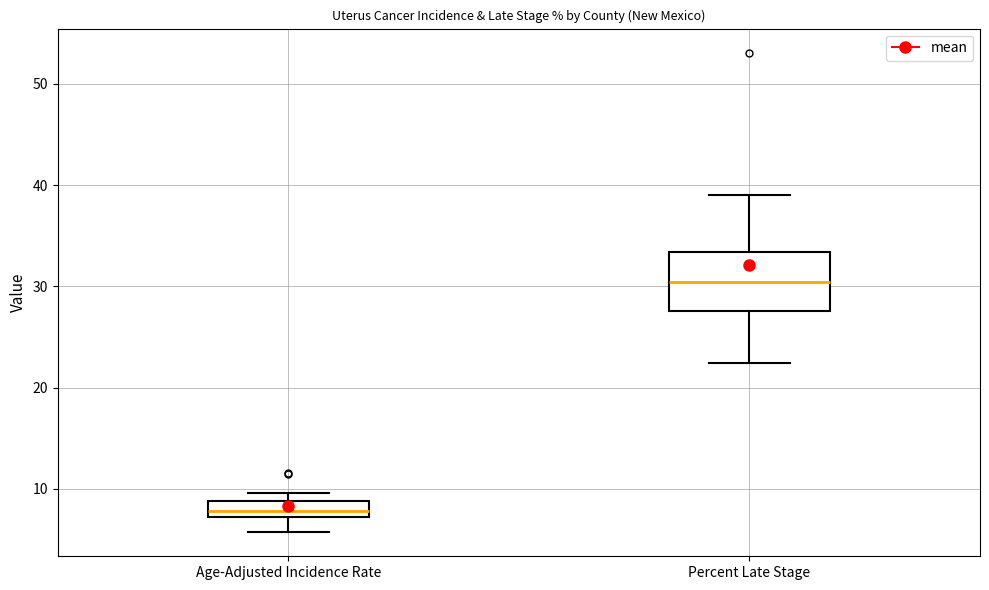

Where does the median line of the box for Percent Late Stage sit on the y-axis? The values are not printed on the chart, so give them approximately, as read against the axis.

30